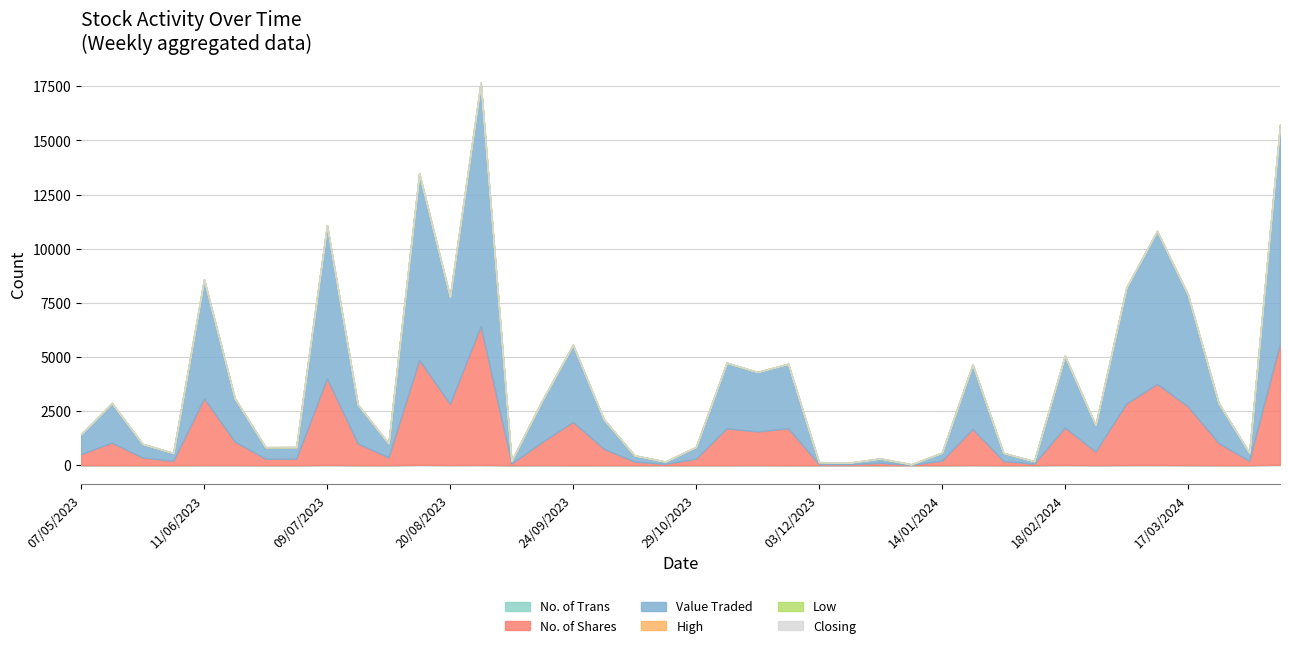

What is the spread (max minus min) of values at 03/12/2023?

88.0